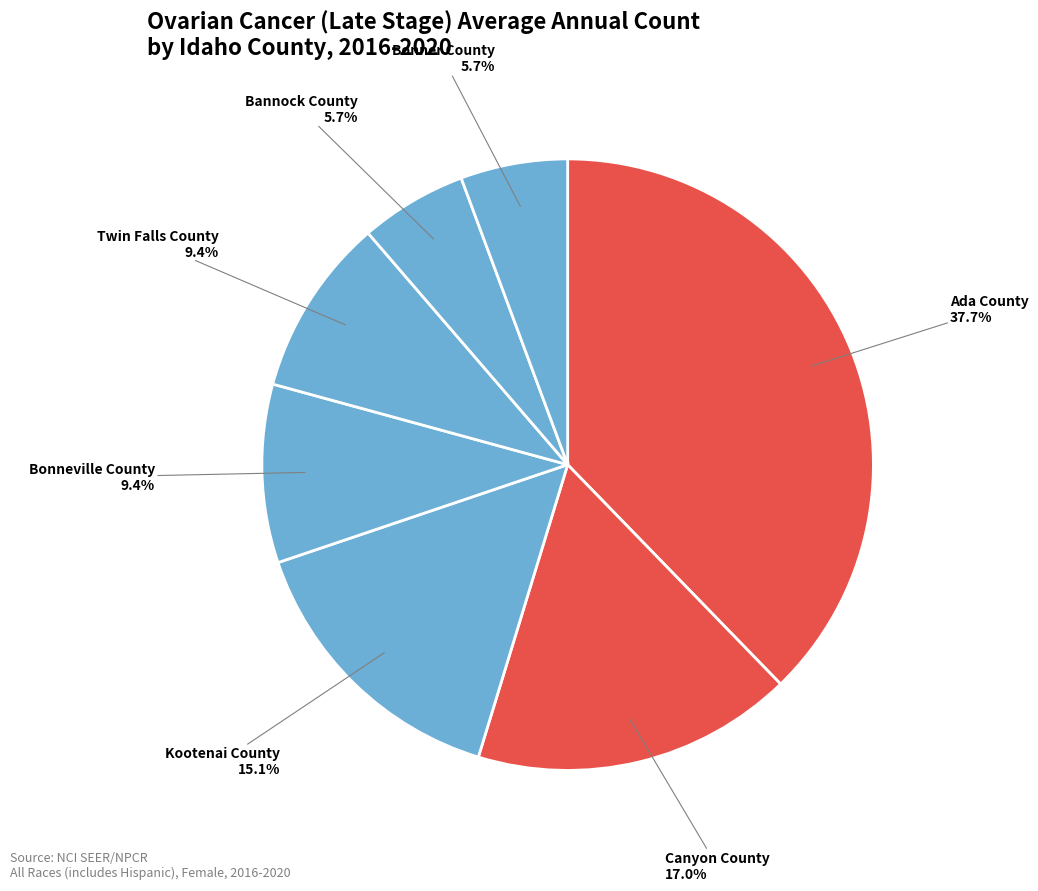

Which category has the biggest portion of the pie?

Ada County